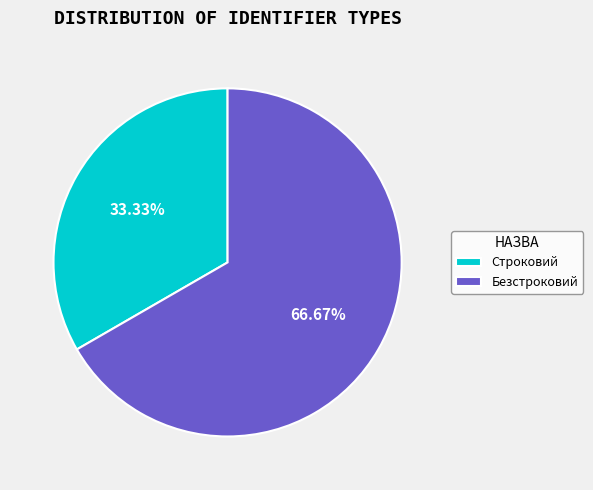

What is the smallest slice in the pie chart?

Строковий